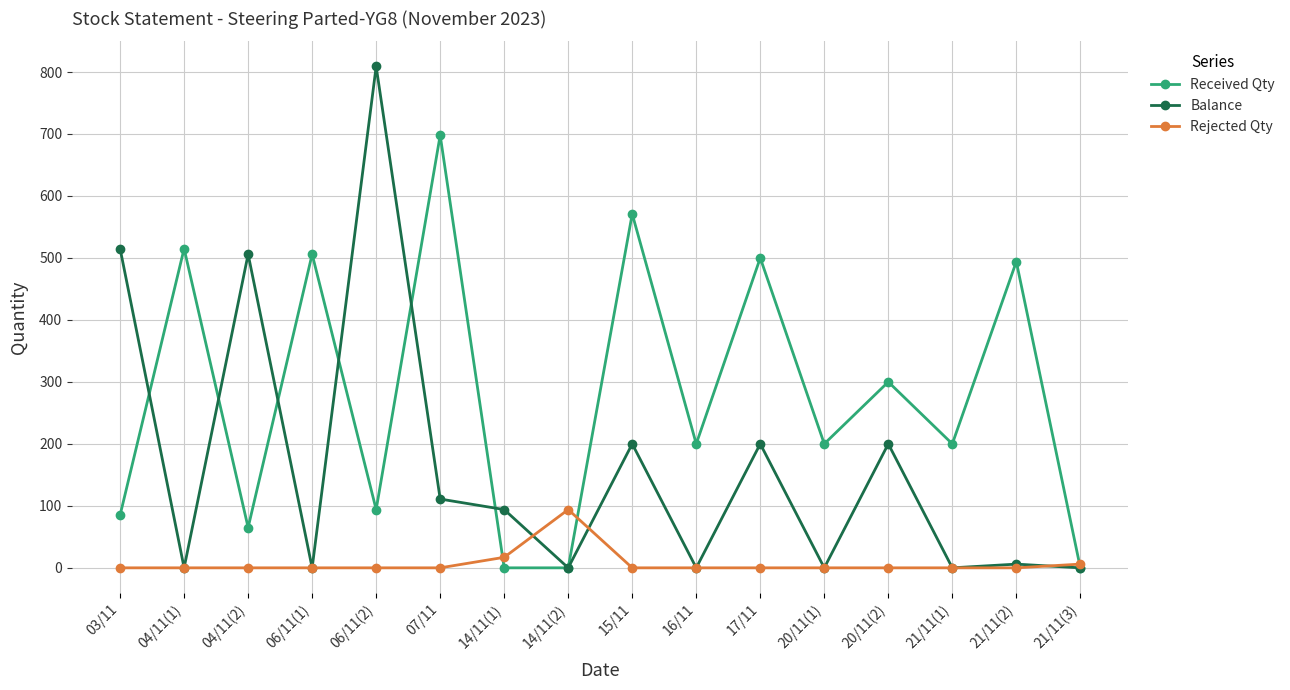

What is the difference between the highest and lowest values at 03/11?

515